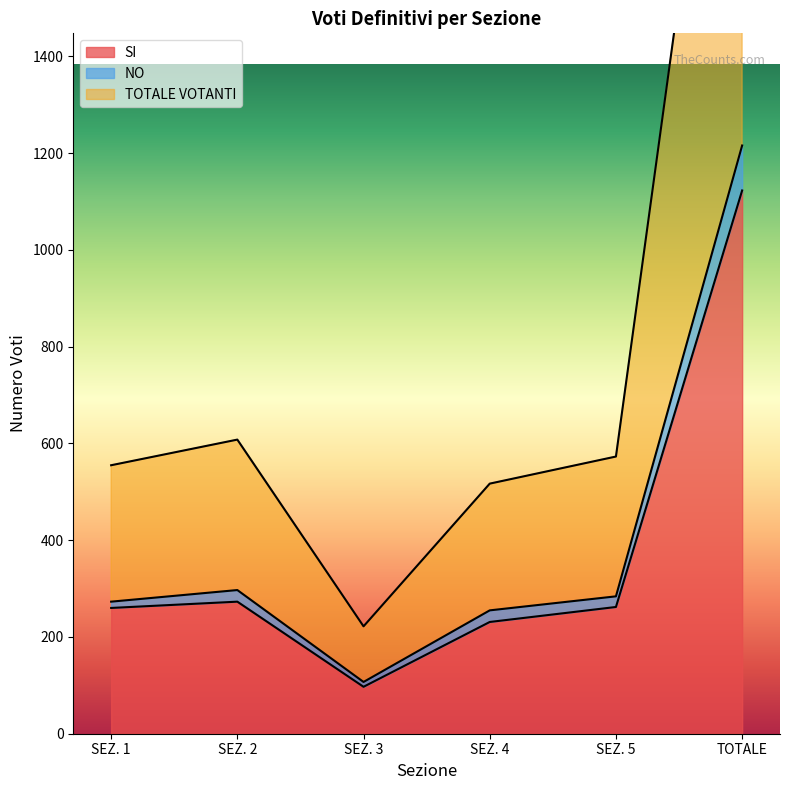

The value of SI at SEZ. 3 is 164. True or false?

False